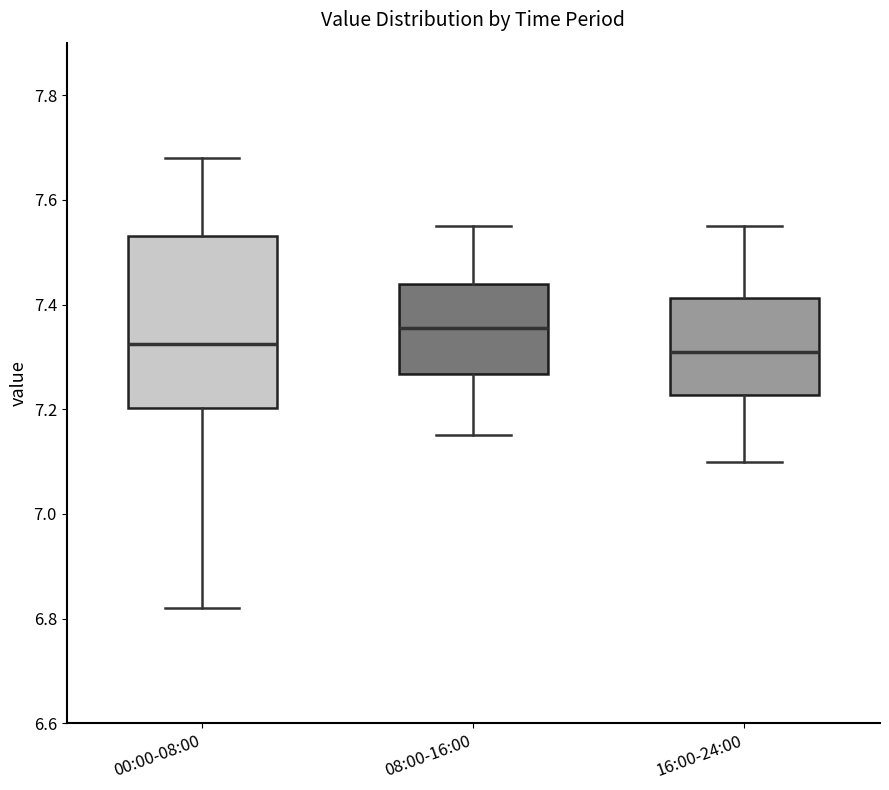

Reading left to right, read every box against the y-axis: the position of its median line, the range the box covers, and the ends of its whiskers. The values are not printed on the chart, so give them approximately, as read against the axis.

00:00-08:00: median 7.32, box 7.20 to 7.54, whiskers 6.82 to 7.68
08:00-16:00: median 7.36, box 7.26 to 7.44, whiskers 7.16 to 7.56
16:00-24:00: median 7.32, box 7.22 to 7.42, whiskers 7.10 to 7.56